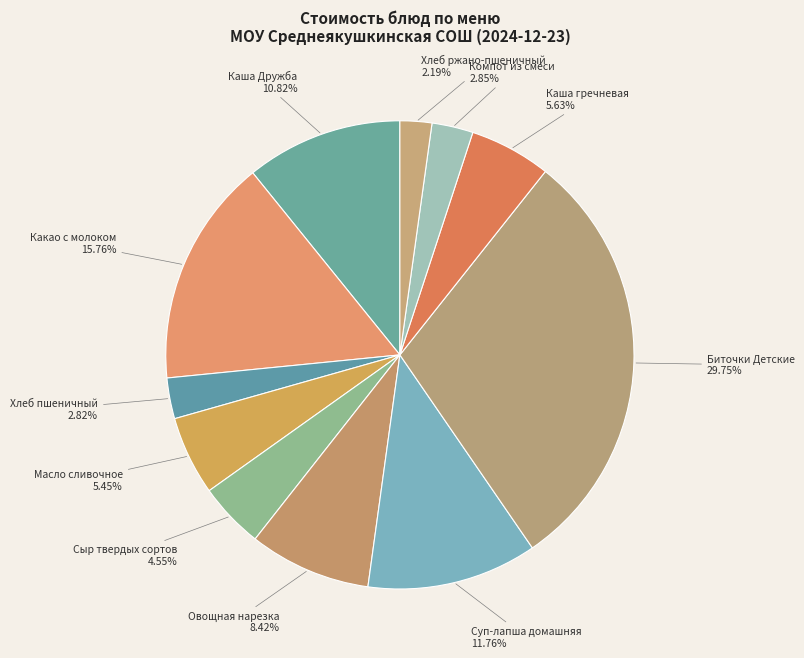

To the nearest percent, what is the average slice percentage?

9%